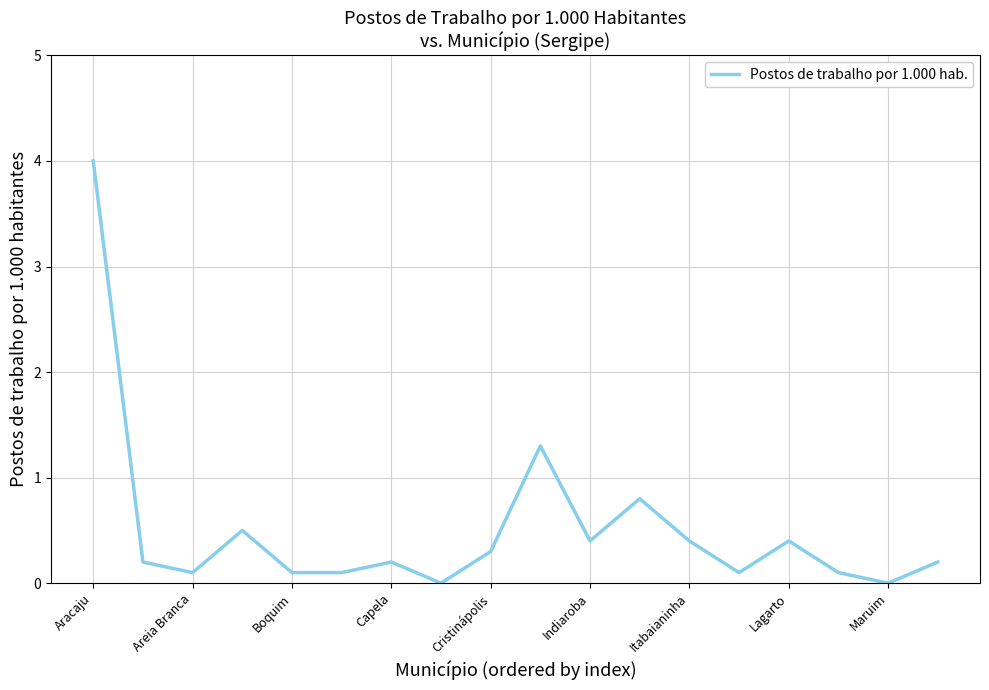

What is the difference between the second highest and second lowest values?

1.3